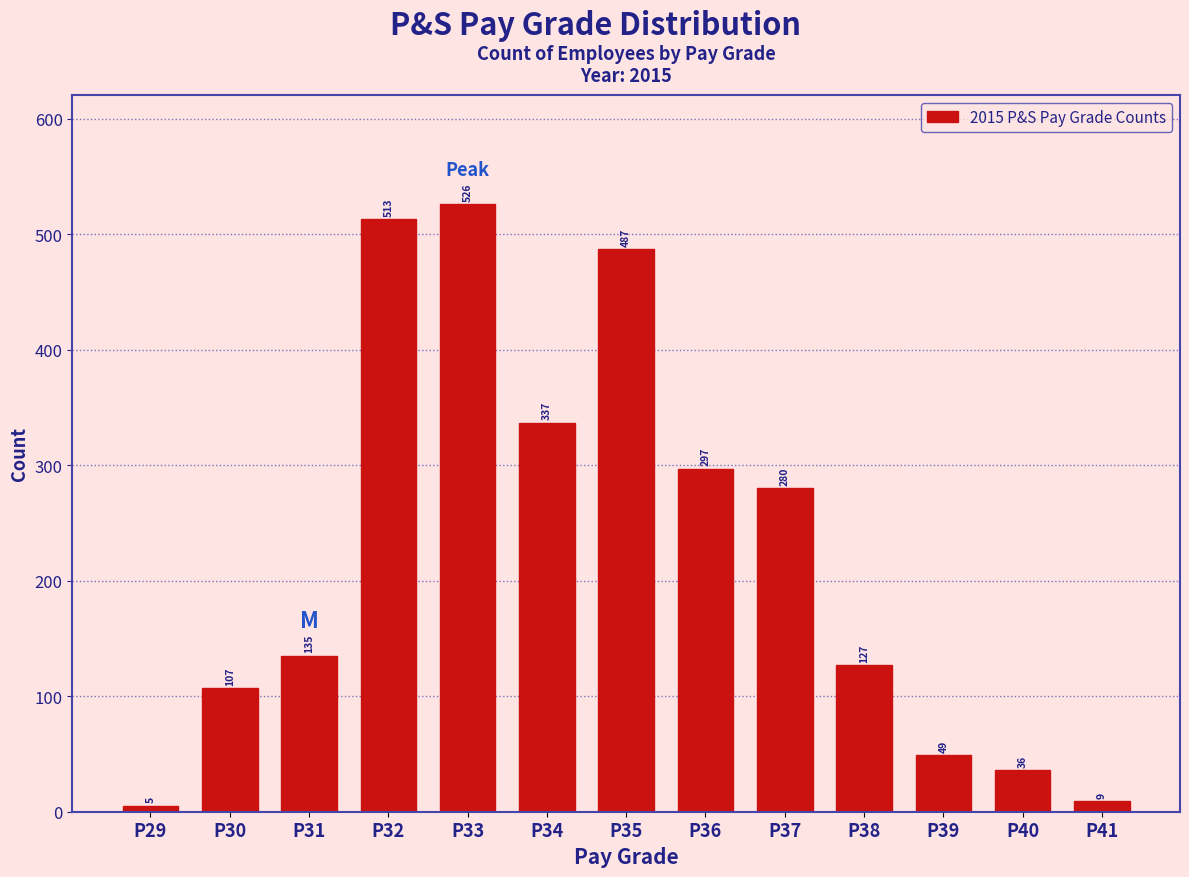

Reading right to left, extract all data points from this chart.

P41=9	P40=36	P39=49	P38=127	P37=280	P36=297	P35=487	P34=337	P33=526	P32=513	P31=135	P30=107	P29=5